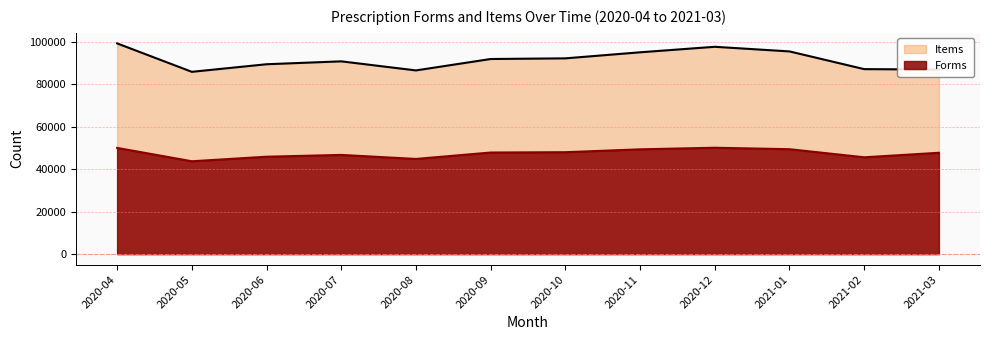

What is the label of the 8th point from the left?

2020-11